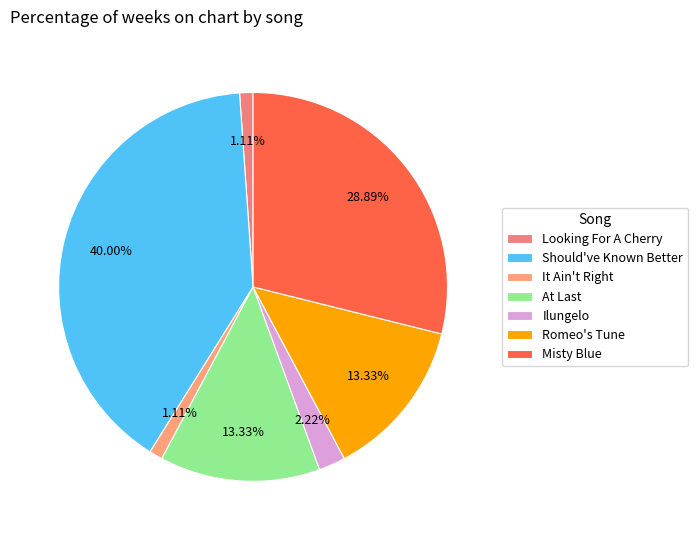

What percentage is NOT represented by Looking For A Cherry?

98.9%